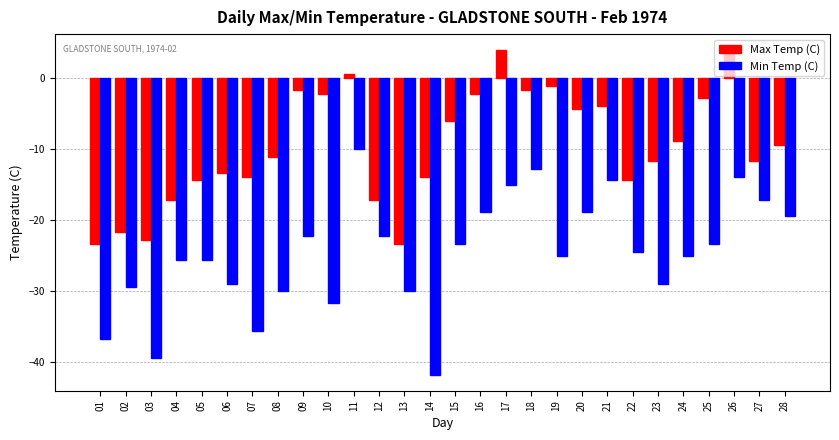

How many bars are there in each group?

2